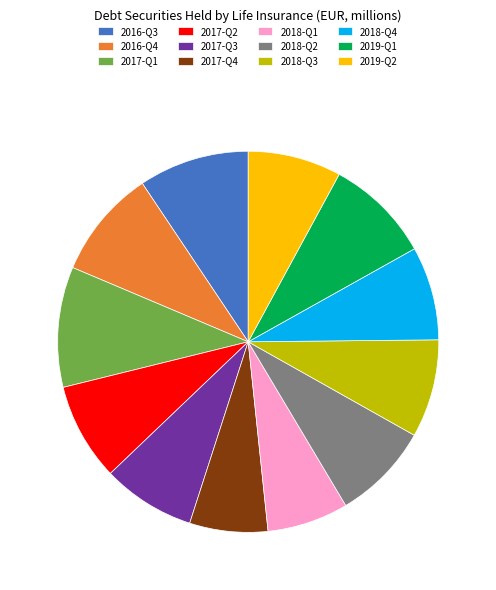

True or false: 2018-Q4 accounts for 8% of the total.

True